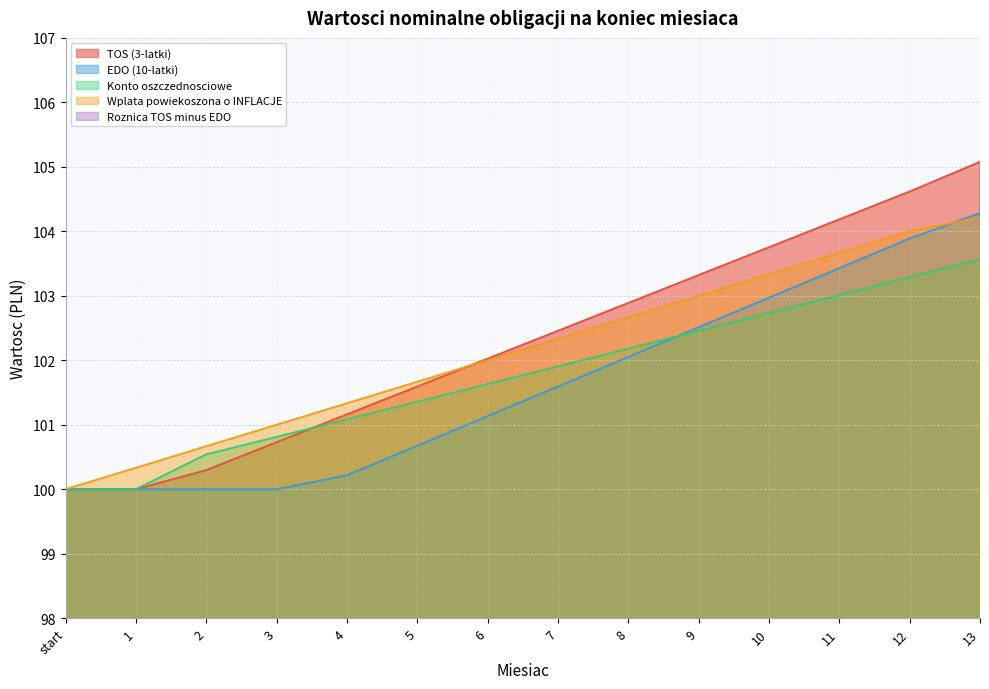

How many values in the TOS (3-latki) series exceed 102?

8